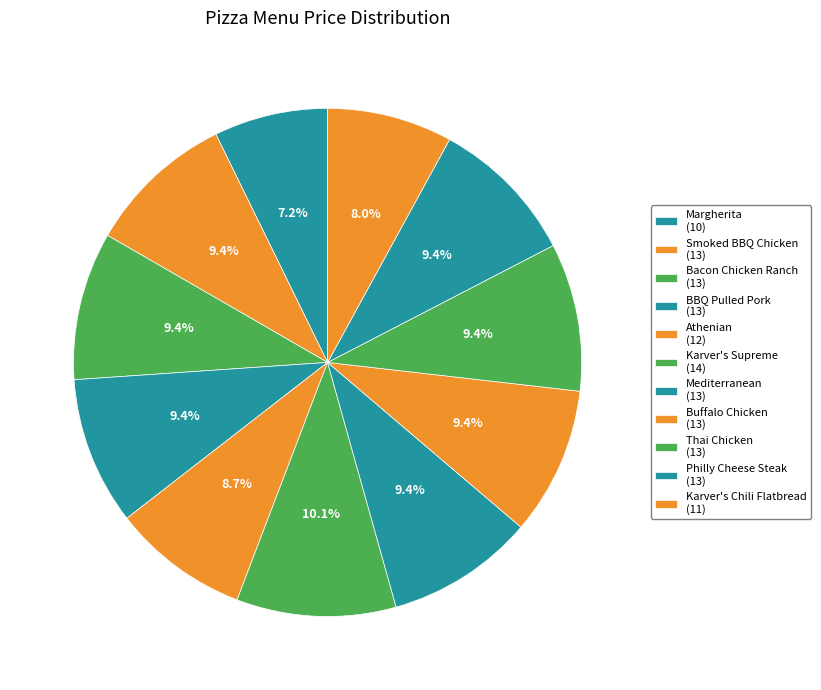

Which slice is the smallest?

Margherita